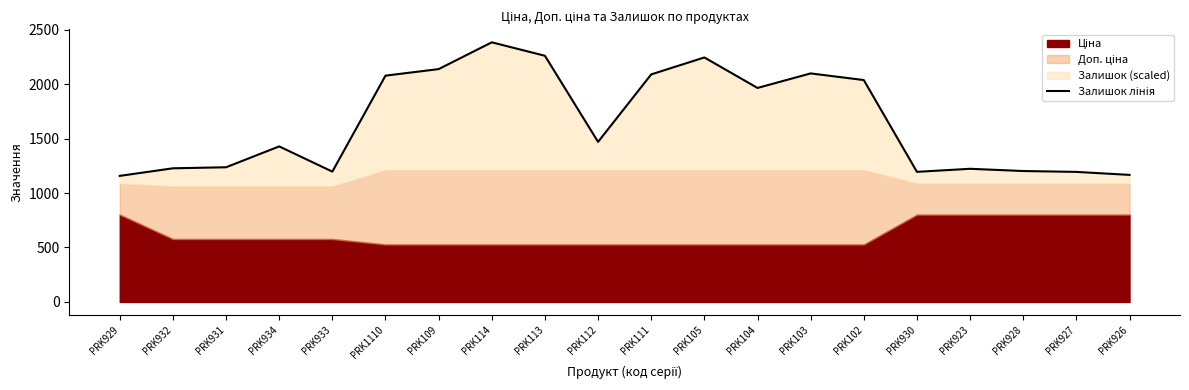

List the labels in order of value, smallest first.

PRK929, PRK926, PRK927, PRK930, PRK933, PRK928, PRK923, PRK932, PRK931, PRK934, PRK112, PRK104, PRK102, PRK1110, PRK111, PRK103, PRK109, PRK105, PRK113, PRK114